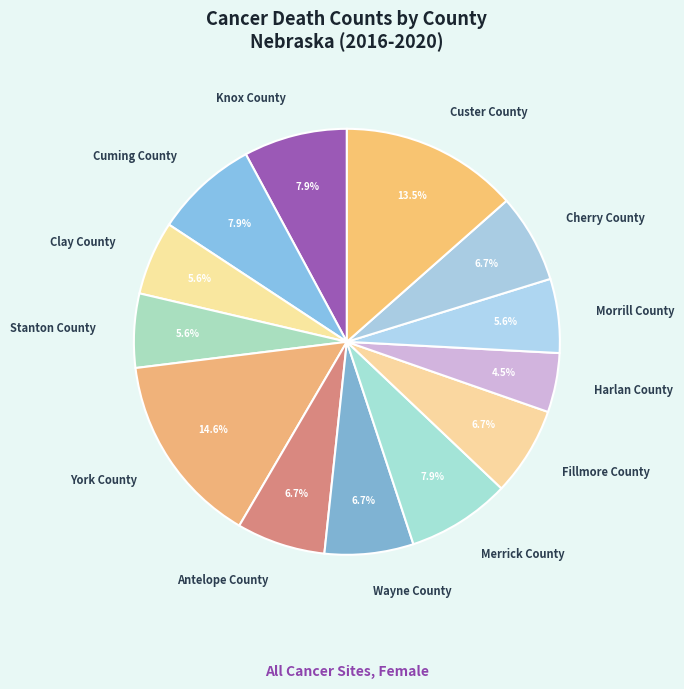

The Cherry County slice represents 19% of the pie. True or false?

False